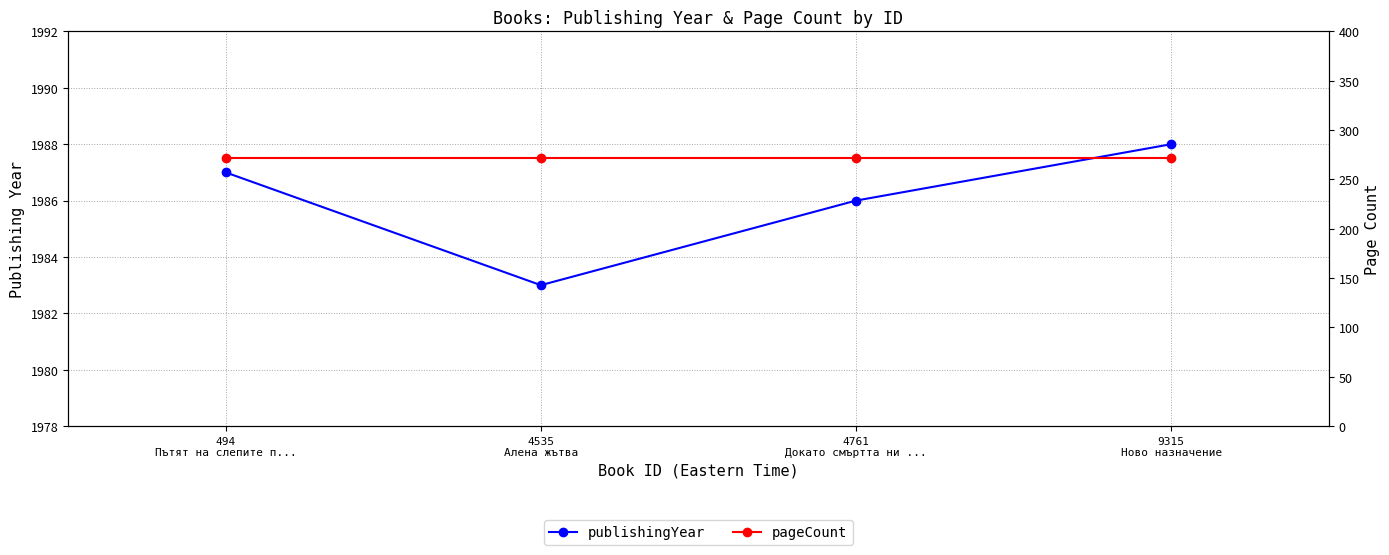

List the series in order of their peak value, highest first.

publishingYear, pageCount